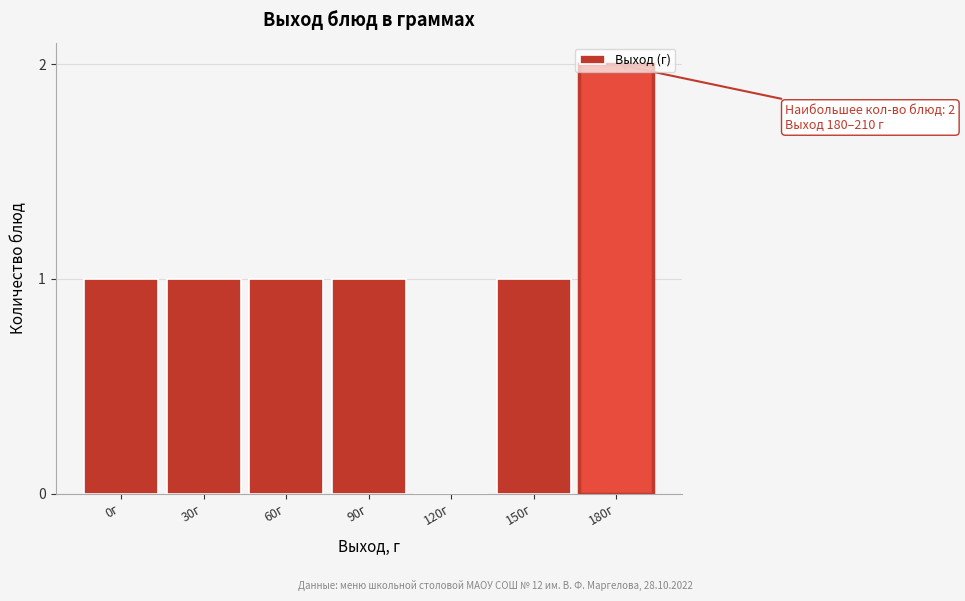

Which category has the highest value across all series?

180г